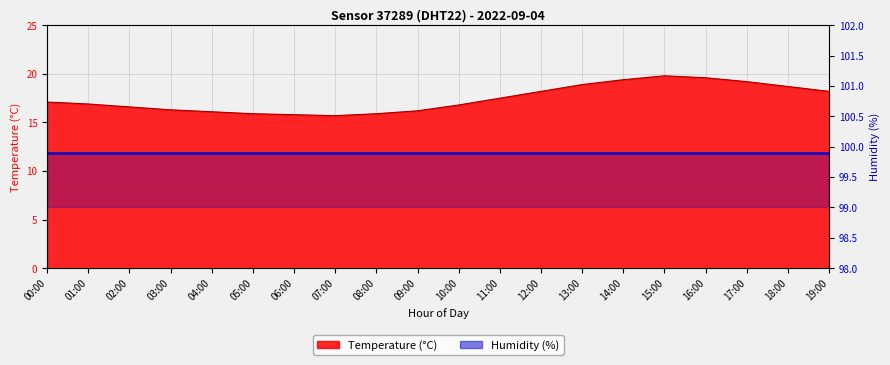

The chart shows a value of 19.6 at 16:00. True or false?

True